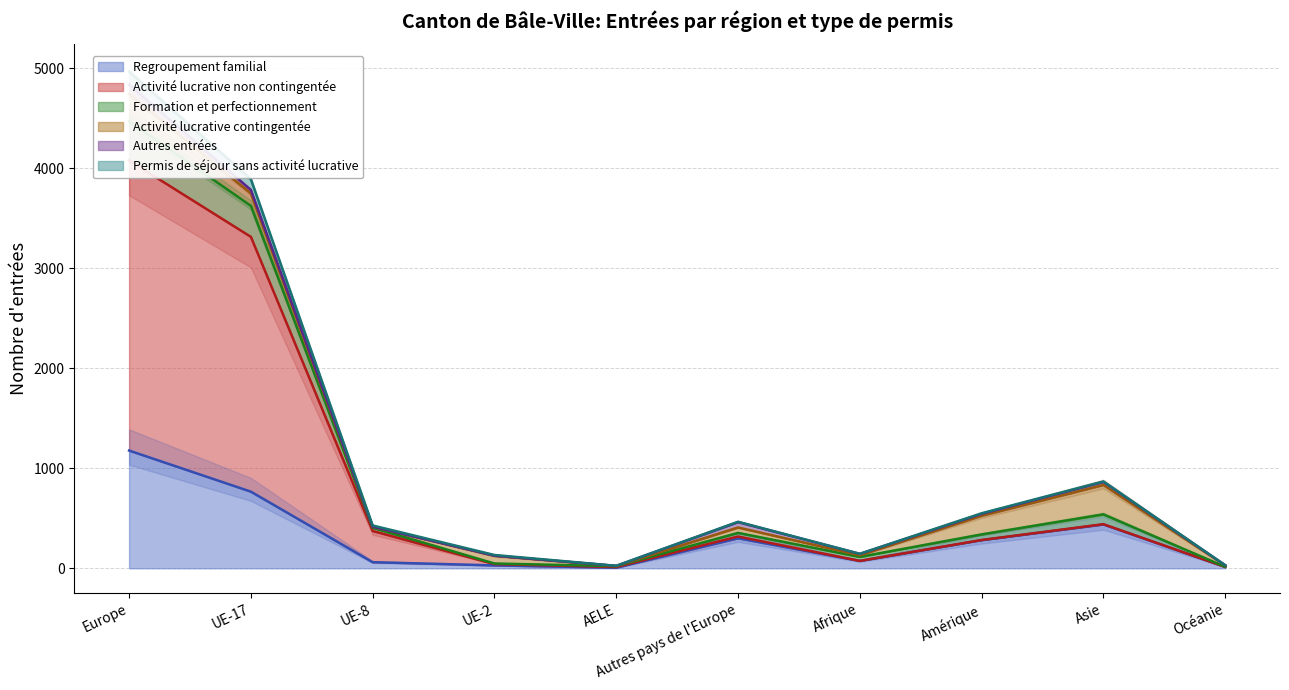

What is the approximate value of Regroupement familial at Asie?

438